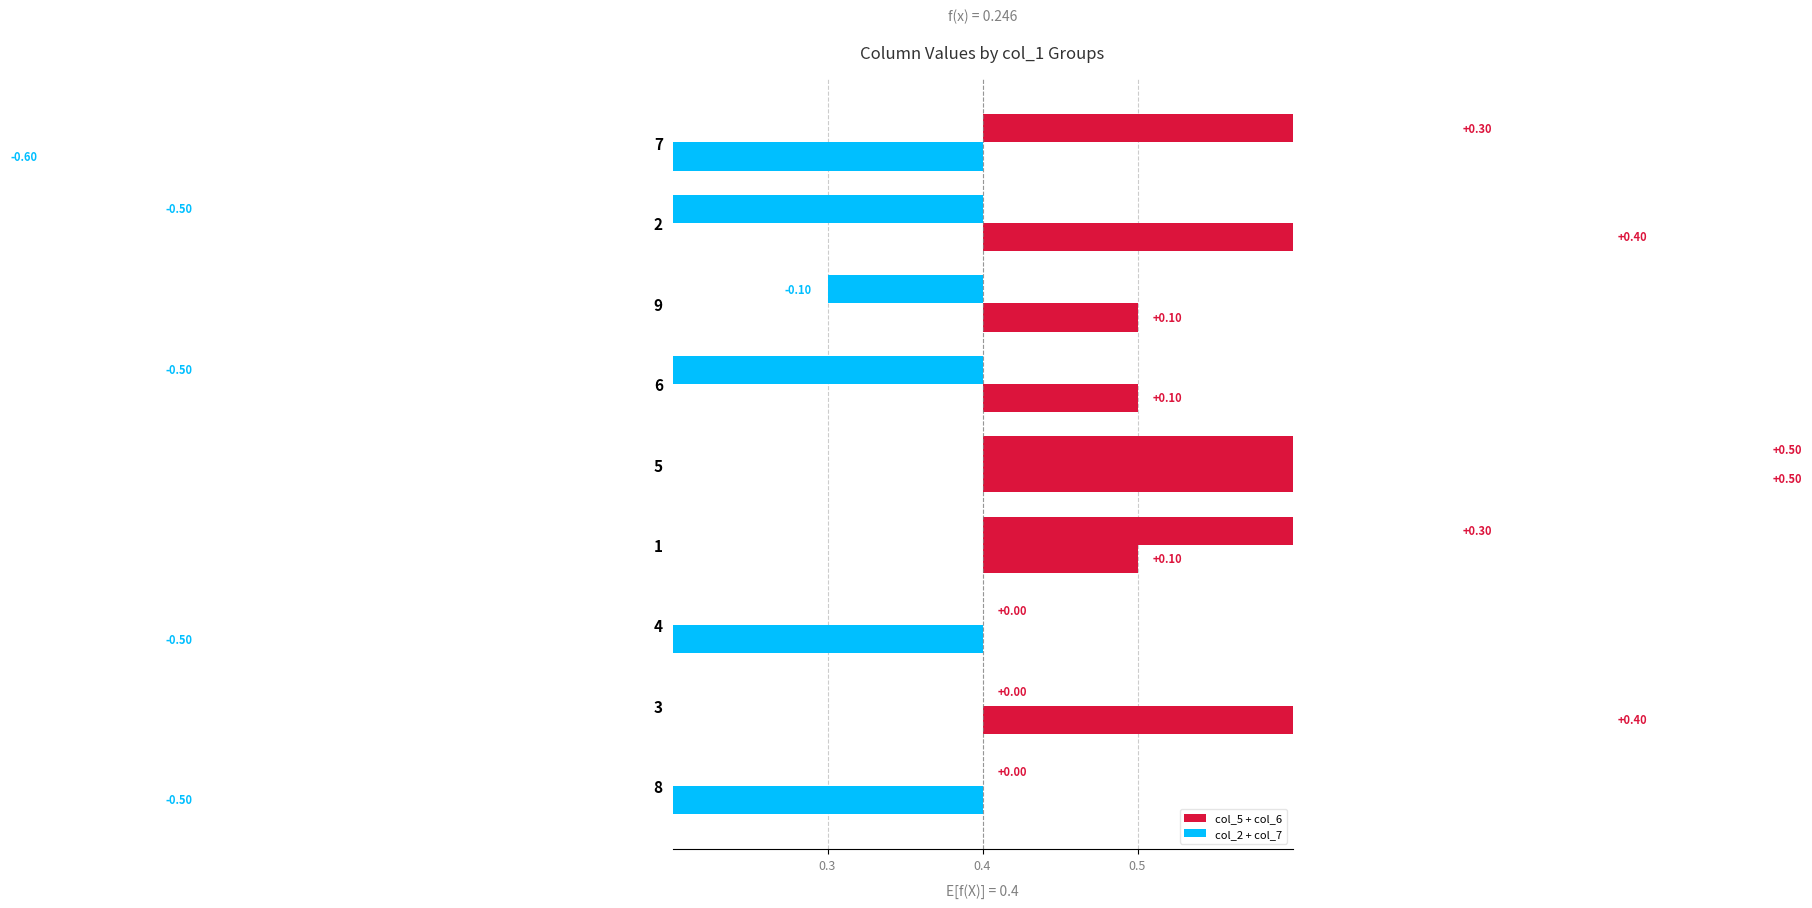

The col_2 + col_7 series shows 0.5 at 2. True or false?

False